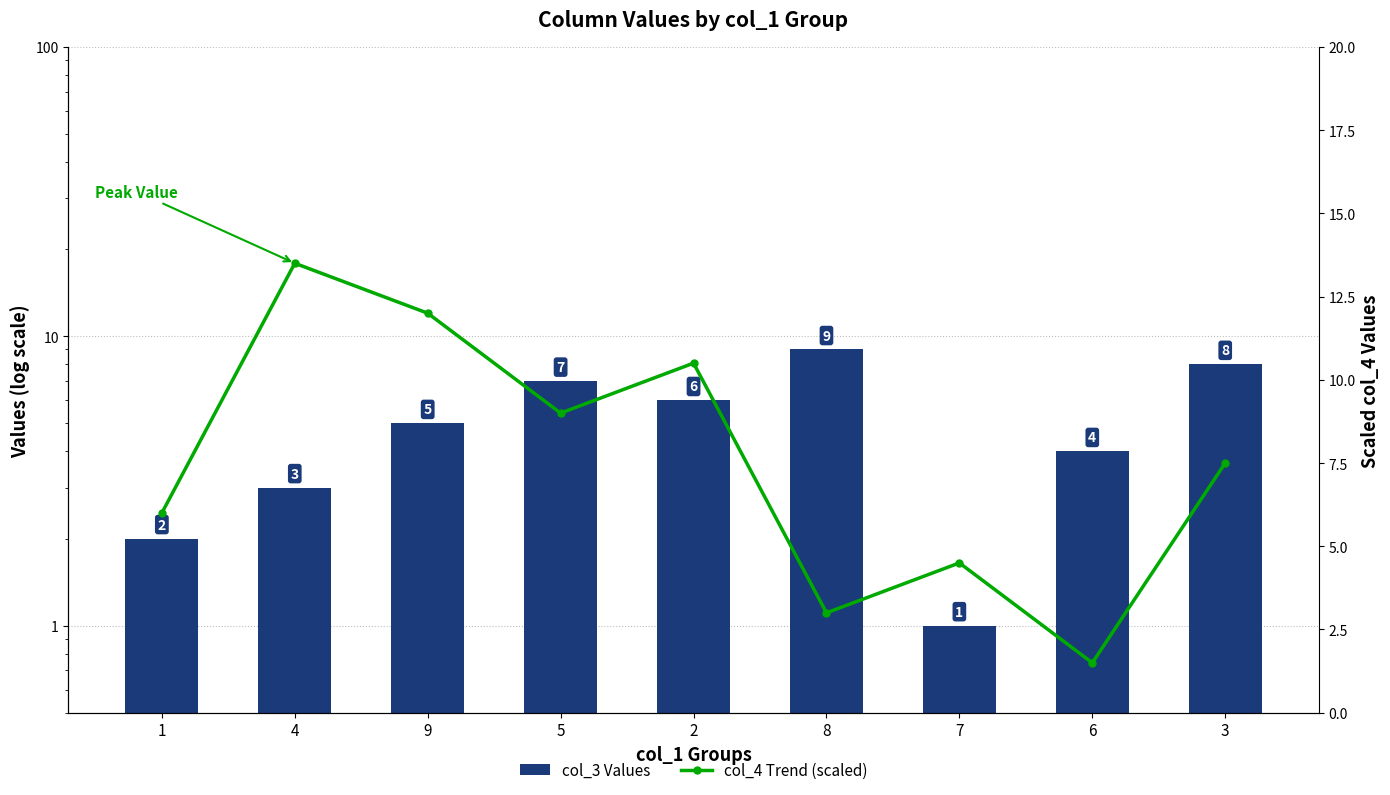

What position from the right is 2?

5